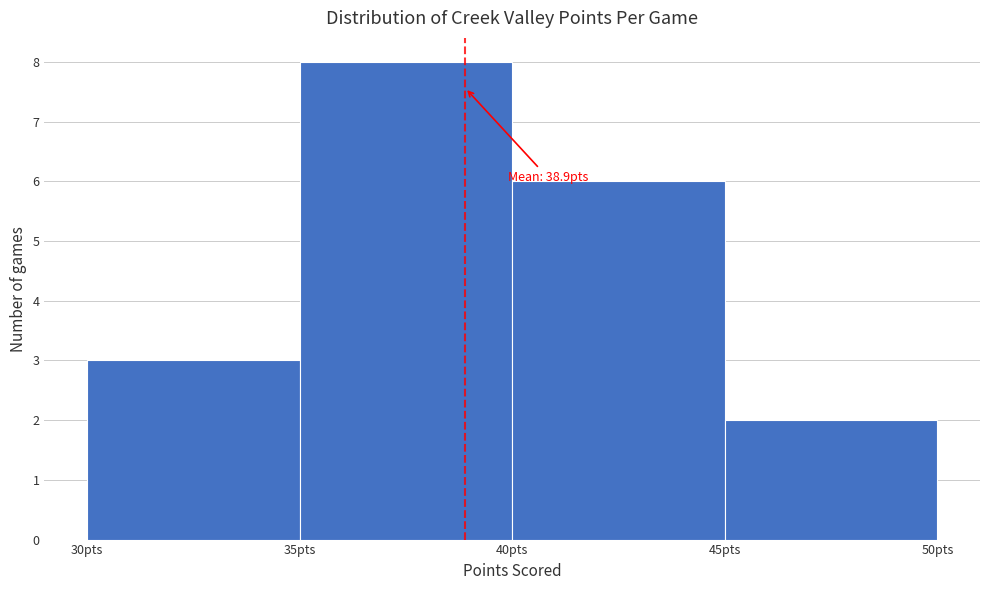

Which range on the x-axis has the tallest bar?

35 to 40